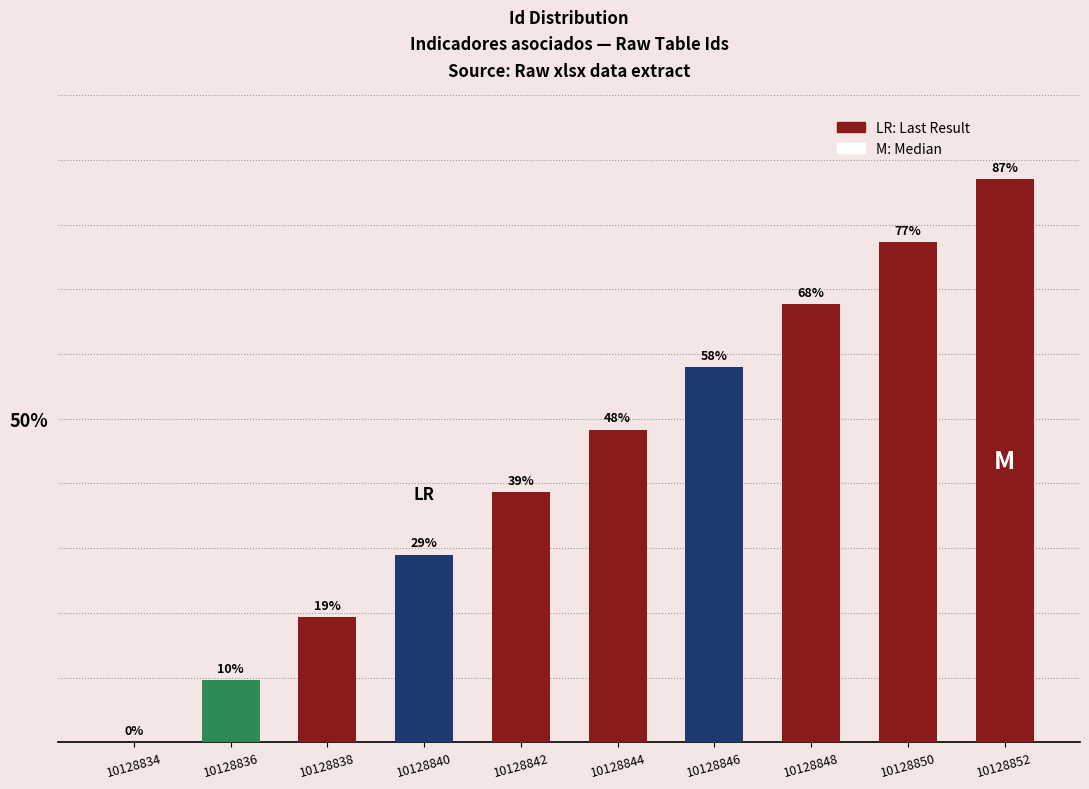

What is the sum of all values?

435.0